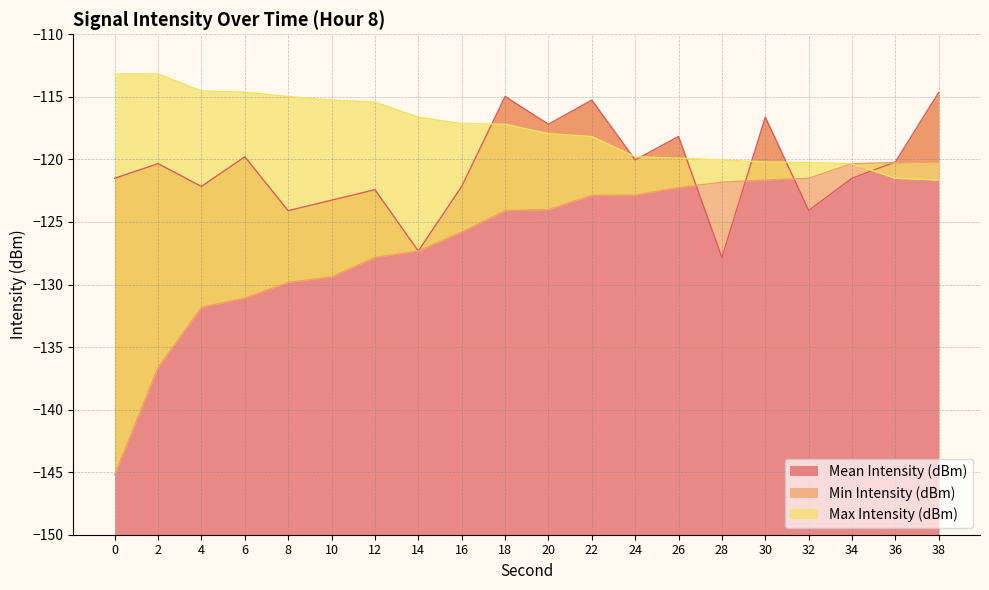

Rank the series by their average value, from lowest to highest.

Min Intensity (dBm), Mean Intensity (dBm), Max Intensity (dBm)